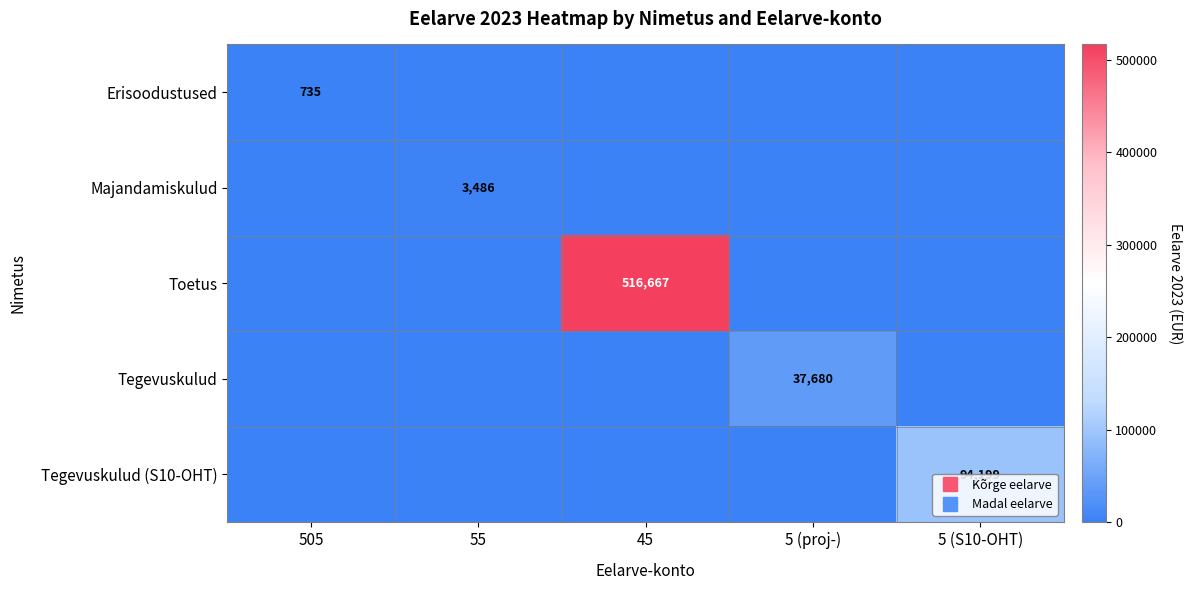

The Tegevuskulud series shows 0 at 45. True or false?

True